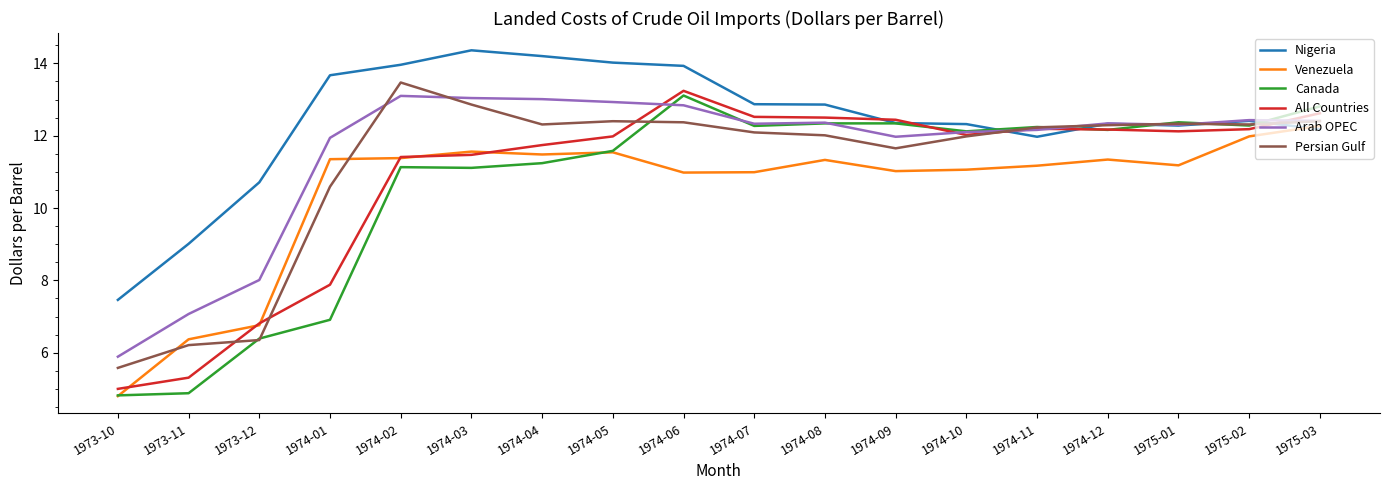

What is the difference between the highest and lowest values at 1974-05?

2.5